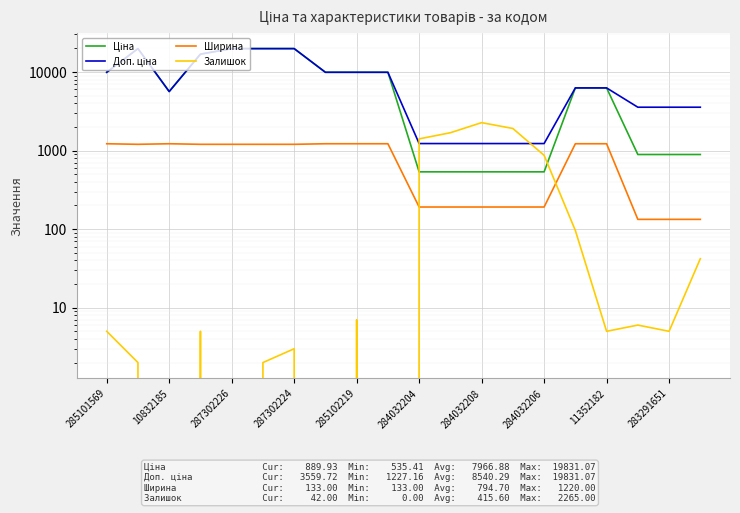

At which category does the chart reach its peak across all series?

10832185